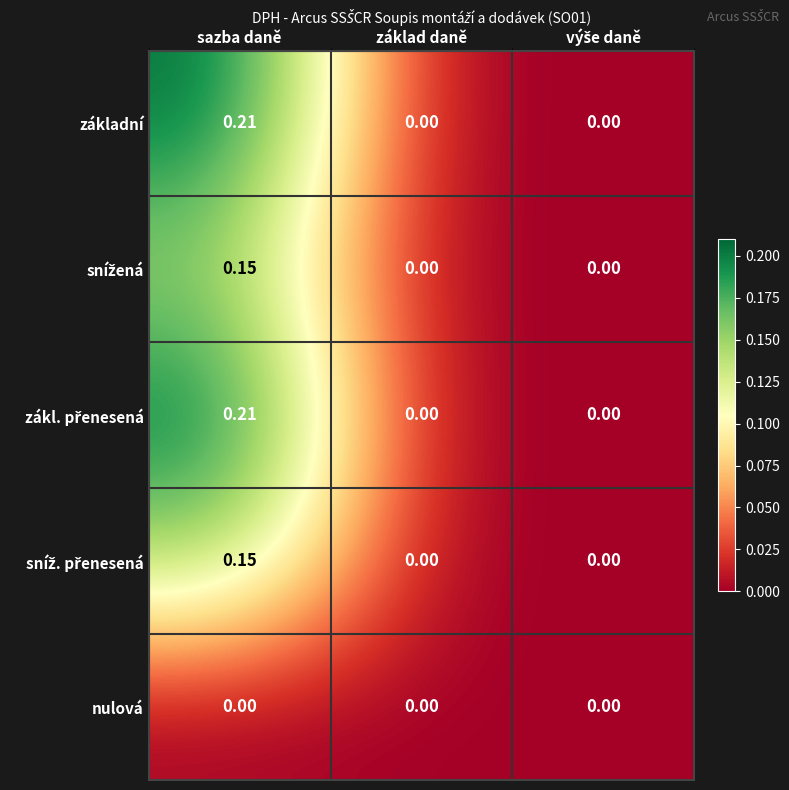

At which category is the sum across all series the highest?

sazba daně